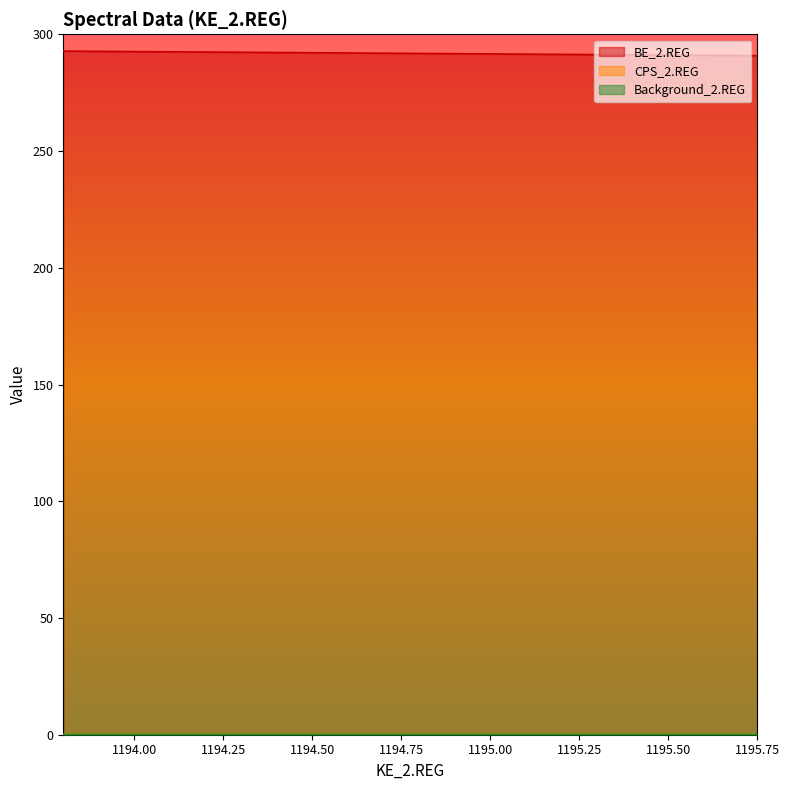

True or false: CPS_2.REG and BE_2.REG intersect in this chart.

False